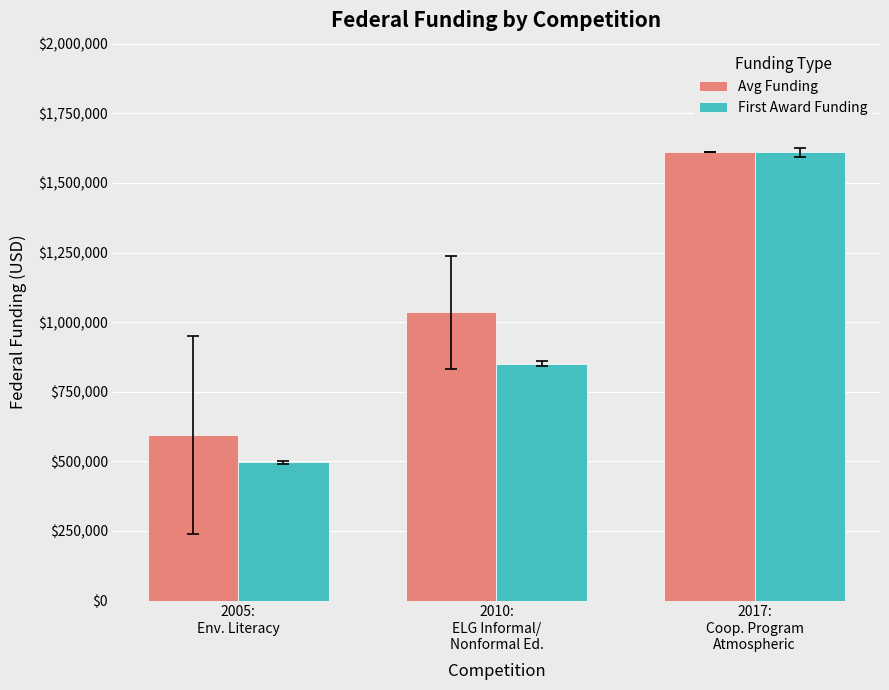

Which series has the widest spread of values?

First Award Funding